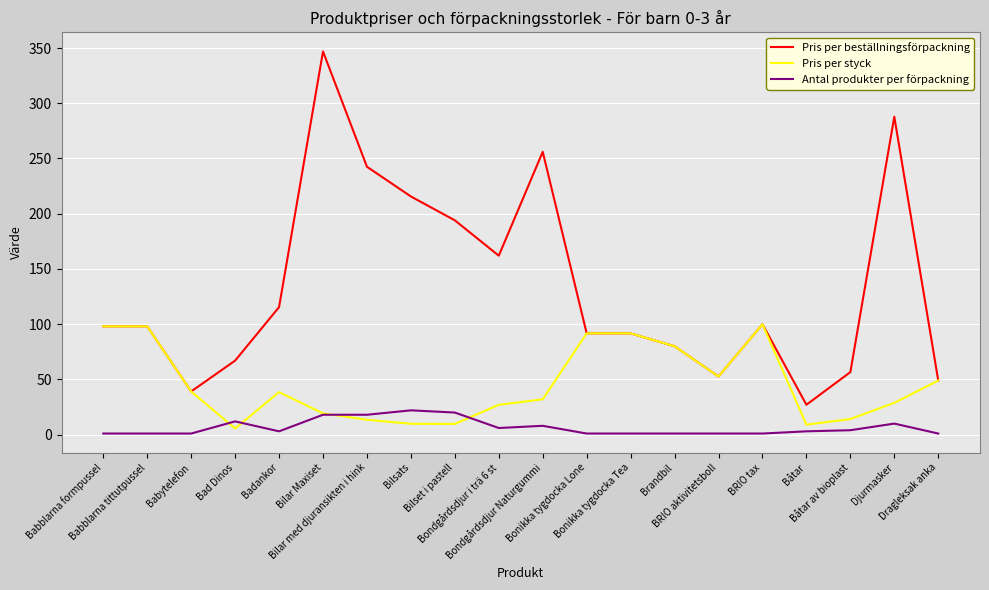

What is the difference between the maximum and minimum values in the Antal produkter per förpackning series?

21.0